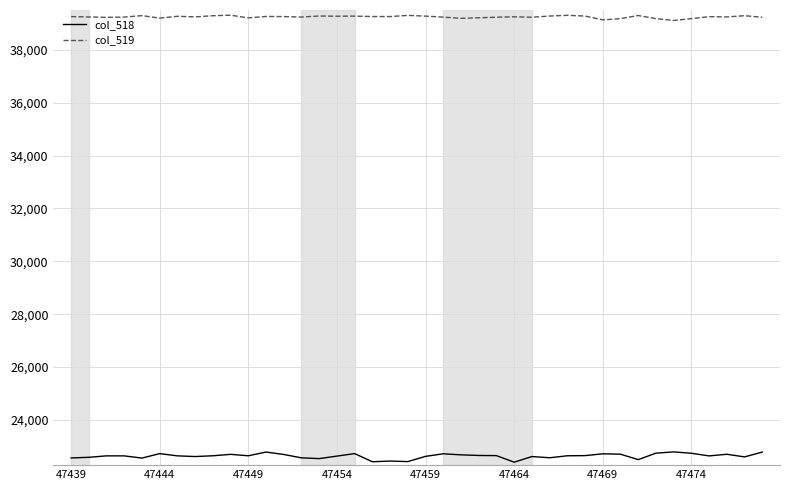

Rank the series by their average value, from highest to lowest.

col_519, col_518